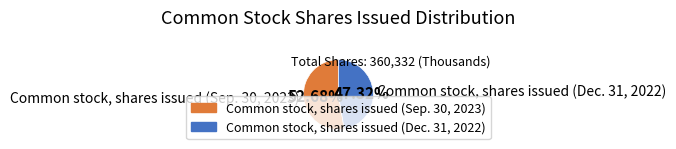

Which category accounts for the majority?

Common stock, shares issued (Sep. 30, 2023)